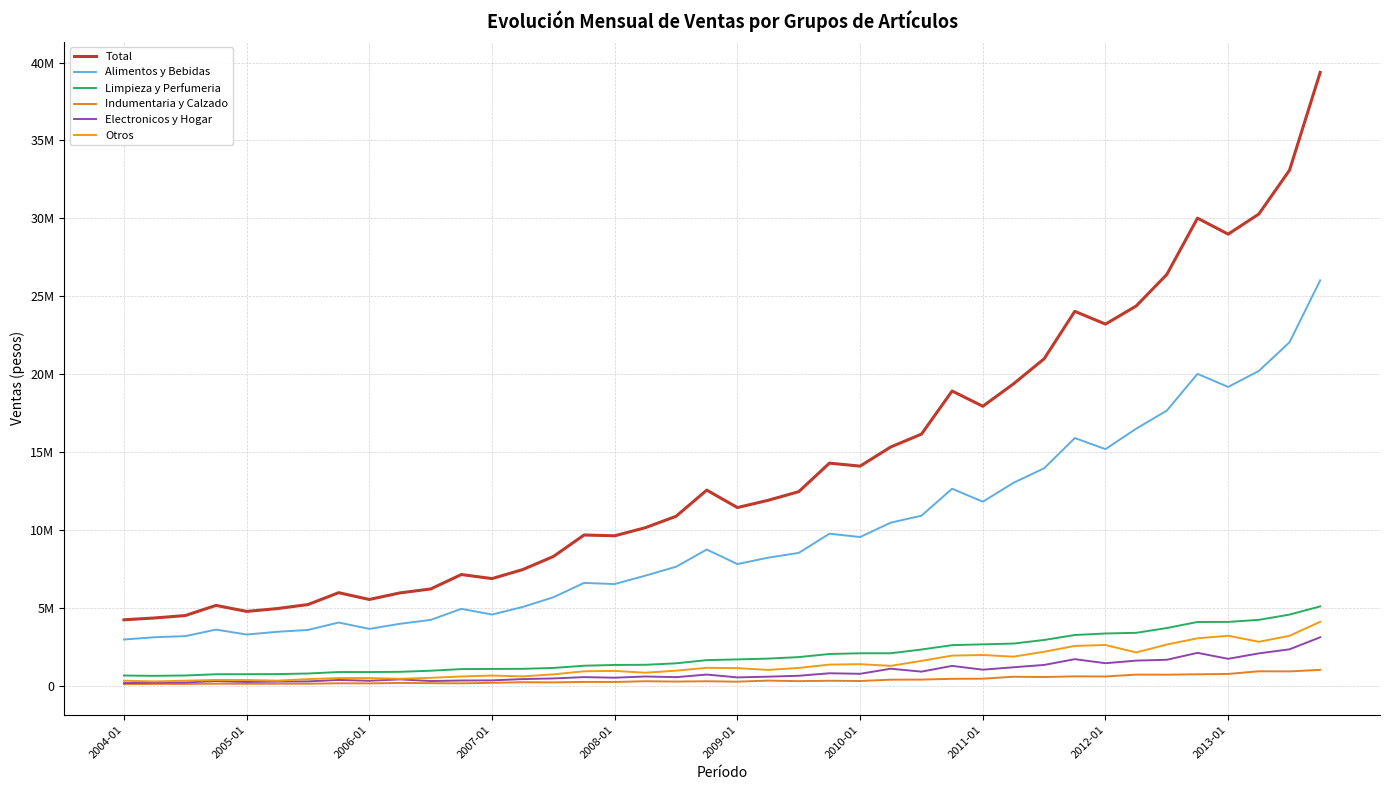

Which series has the largest total across all categories?

Total